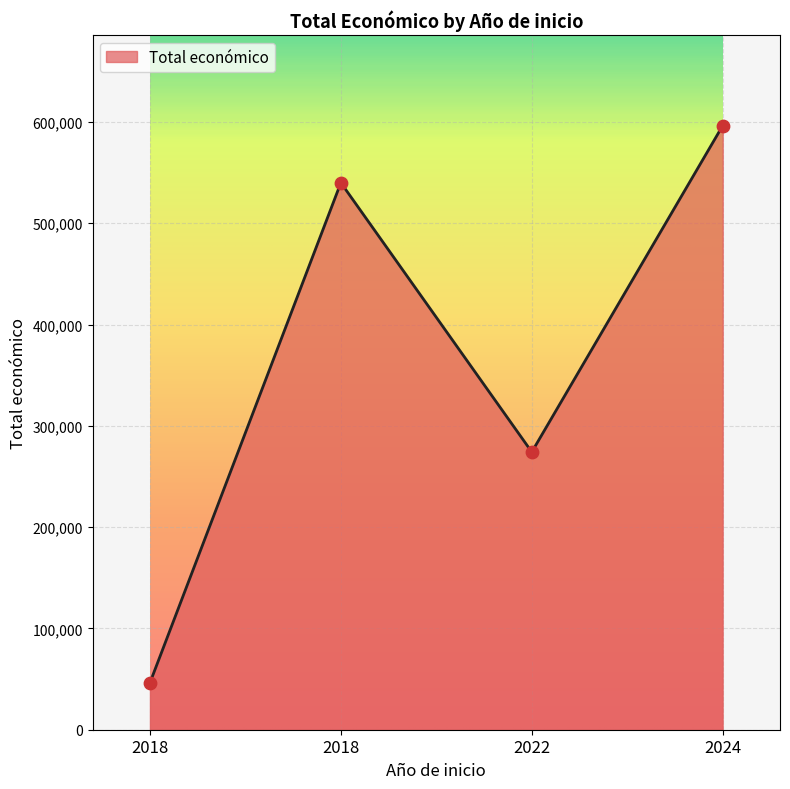

Count the number of data series in this chart.

1